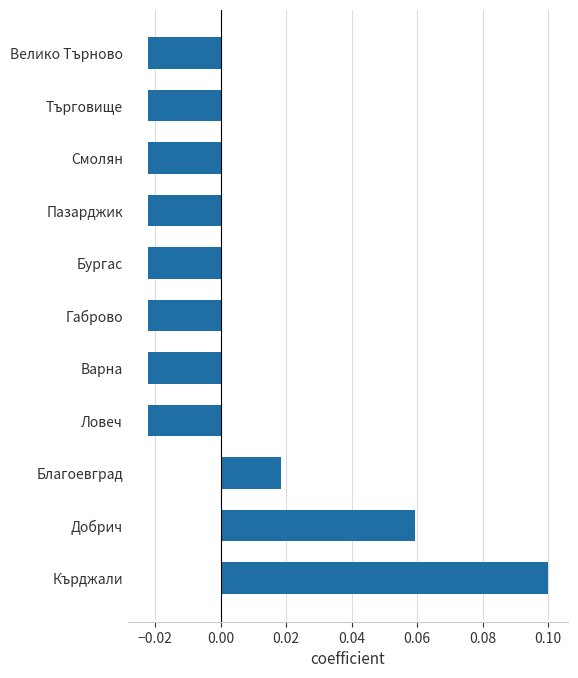

Which label corresponds to the largest value in the chart?

Кърджали